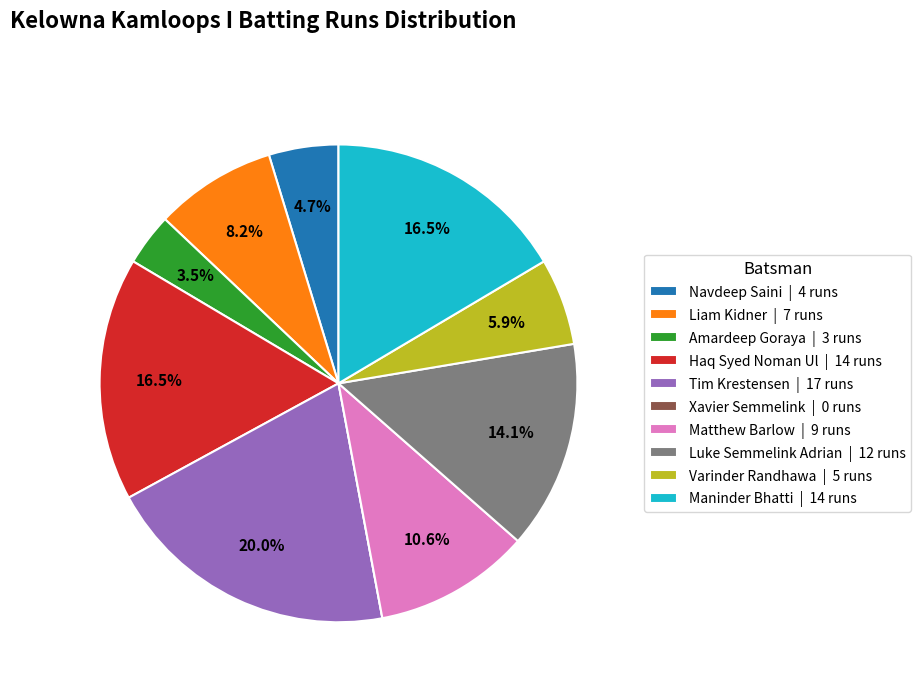

Approximately how many times larger is the value at Liam Kidner | 7 runs compared to Amardeep Goraya | 3 runs?

2.3